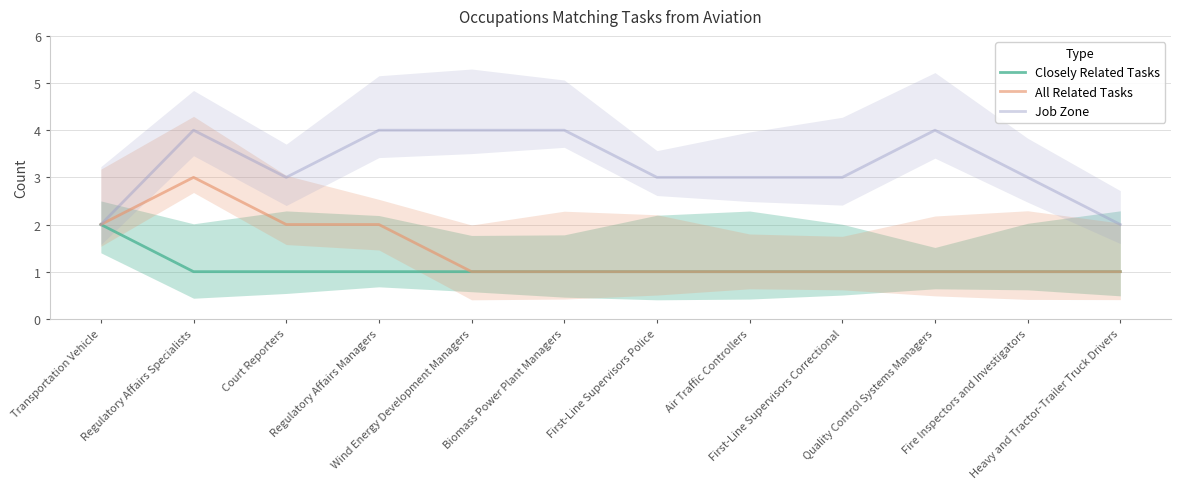

What is the lowest value of the All Related Tasks series?

1